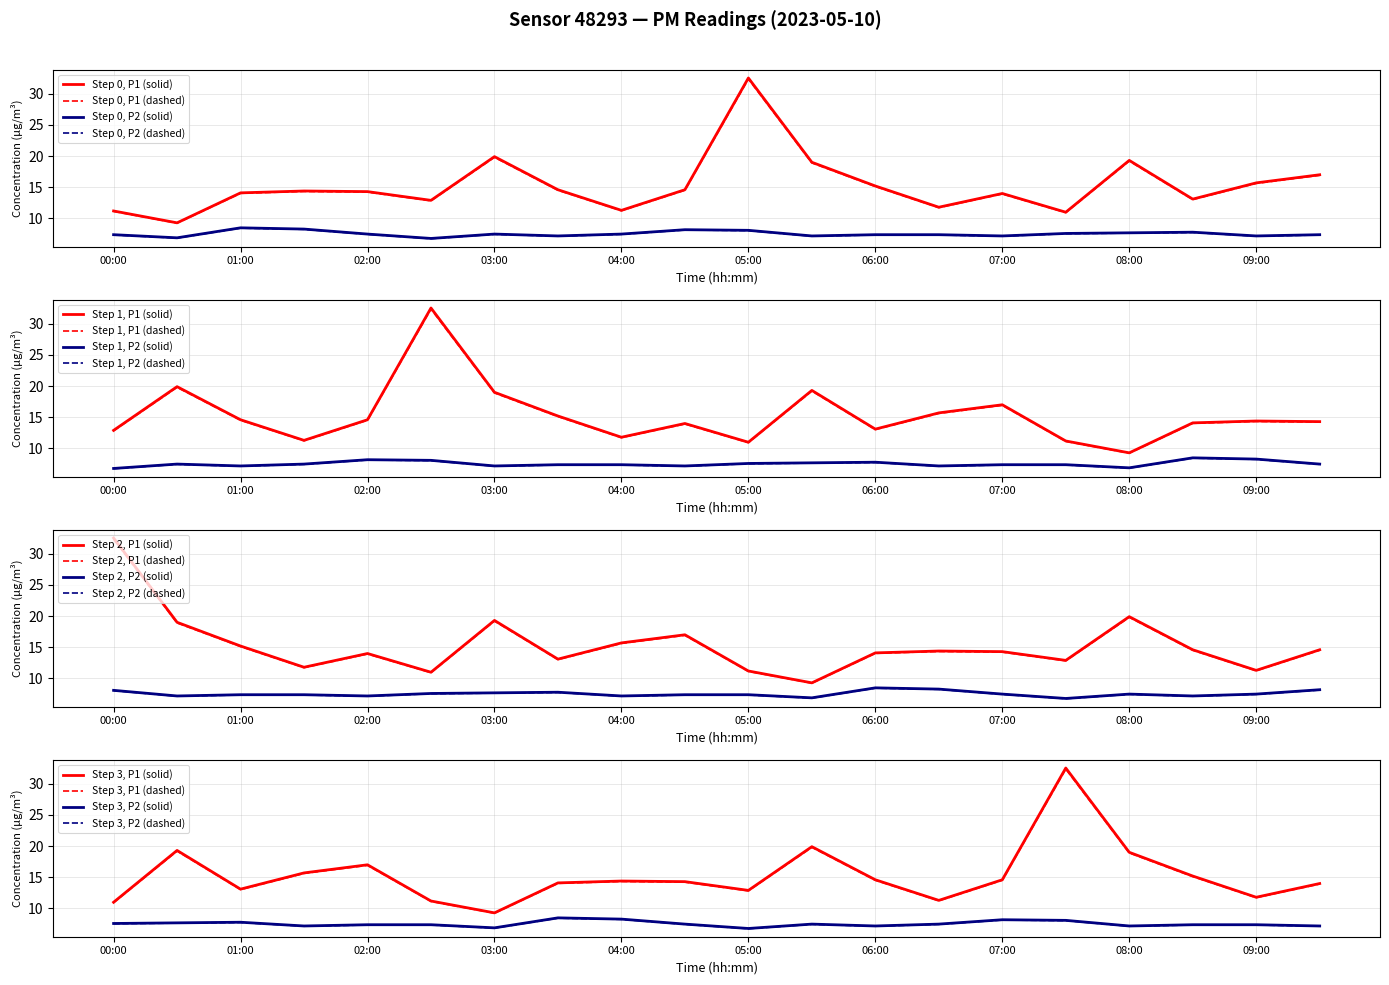

What is the difference between the P2 values at 06:30 and 04:00?

0.1